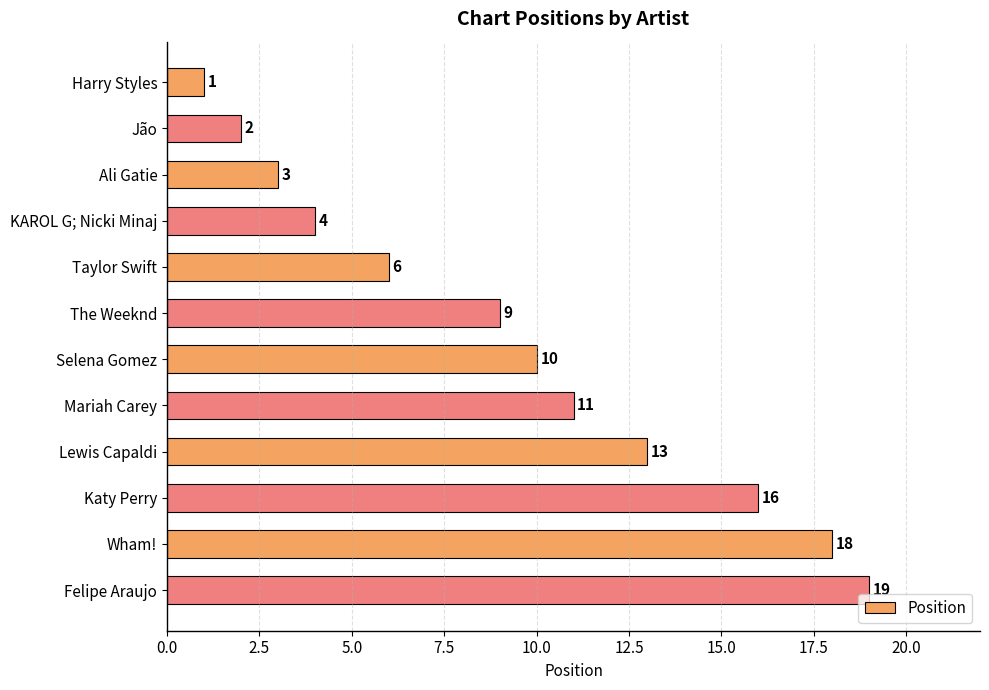

Rank the categories by value from highest to lowest.

Felipe Araujo, Wham!, Katy Perry, Lewis Capaldi, Mariah Carey, Selena Gomez, The Weeknd, Taylor Swift, KAROL G; Nicki Minaj, Ali Gatie, Jão, Harry Styles